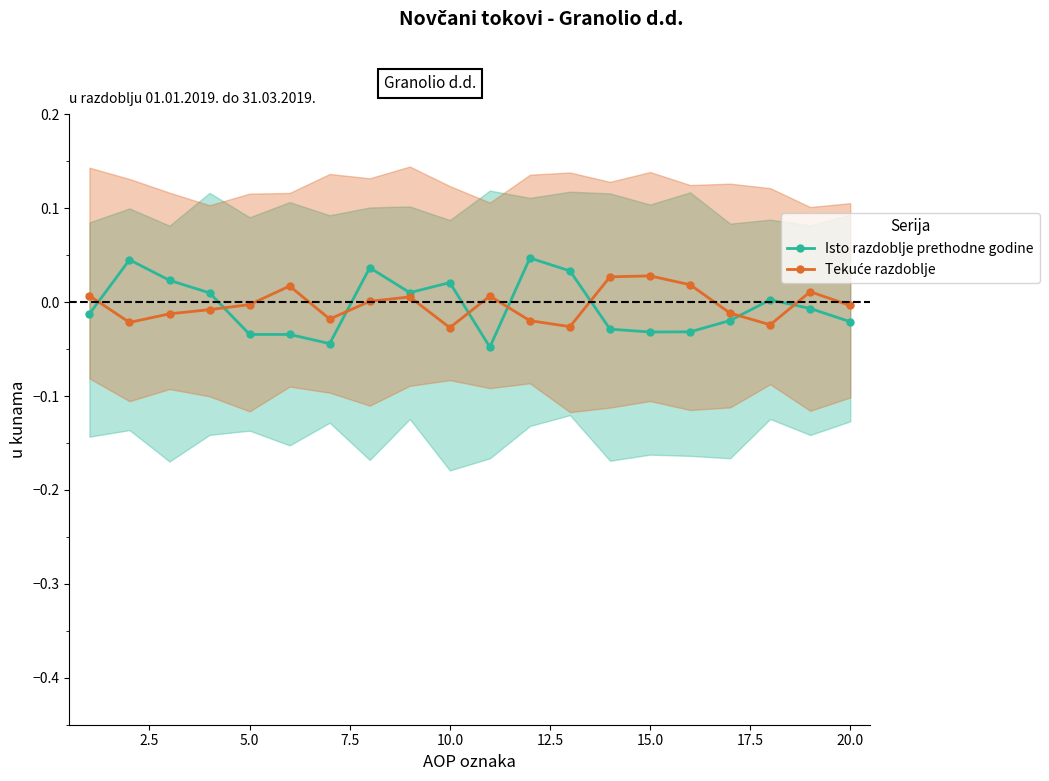

True or false: Isto razdoblje prethodne godine has a value of -0.0 at 15.0.

True